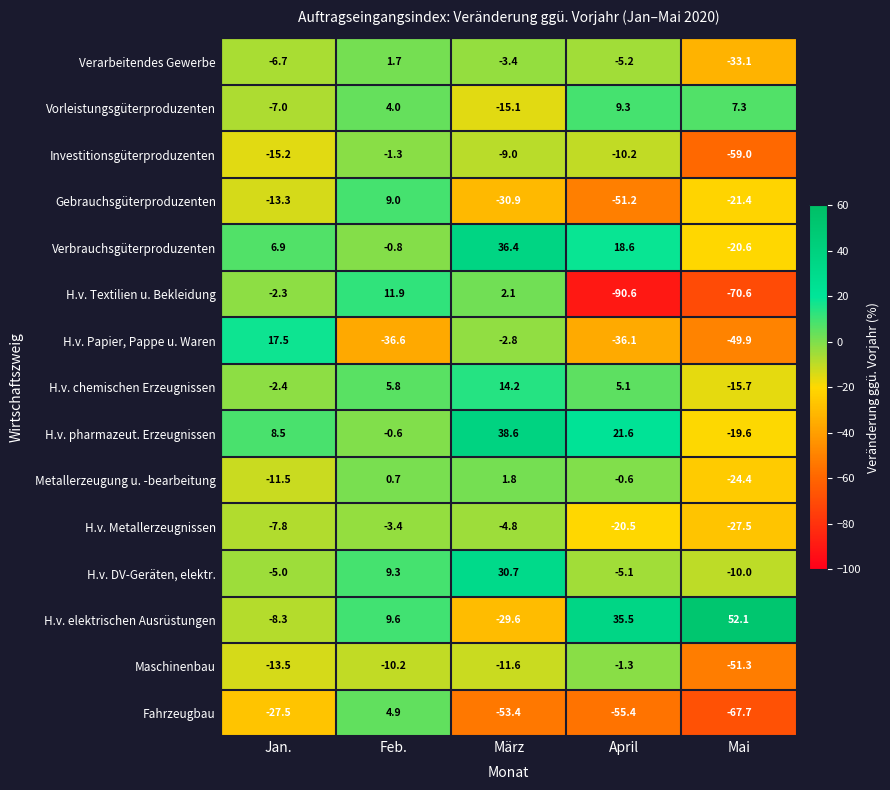

What is the minimum value shown in the chart?

-90.6